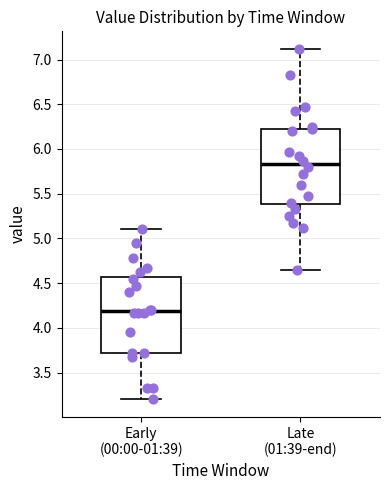

Where is the upper edge of the box for Early (00:00-01:39) on the y-axis? The values are not printed on the chart, so give them approximately, as read against the axis.

4.55